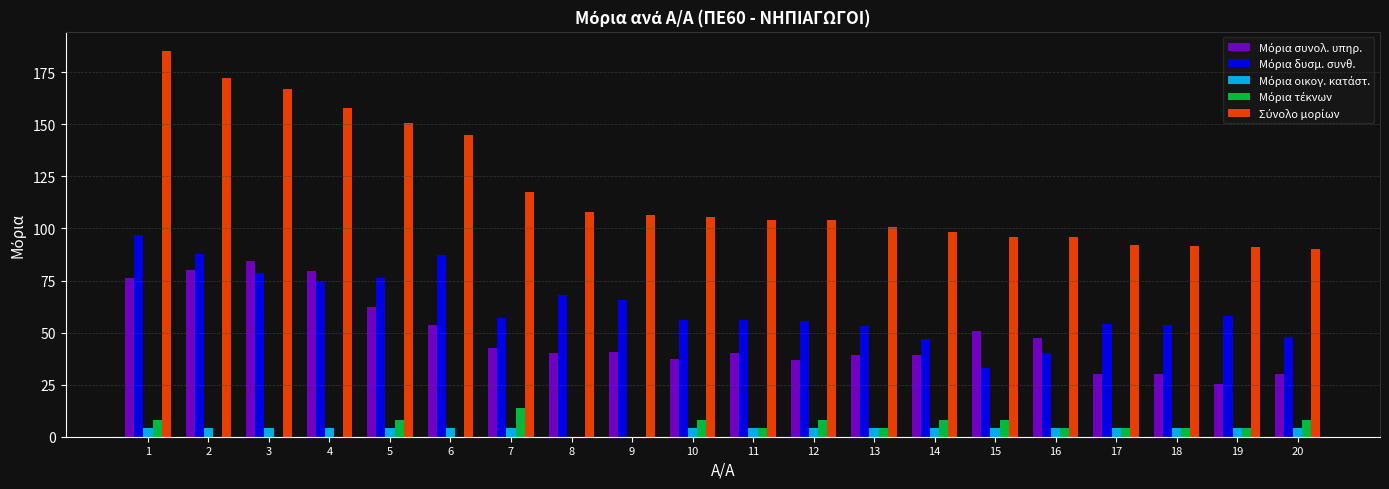

At which category is the sum across all series the highest?

1